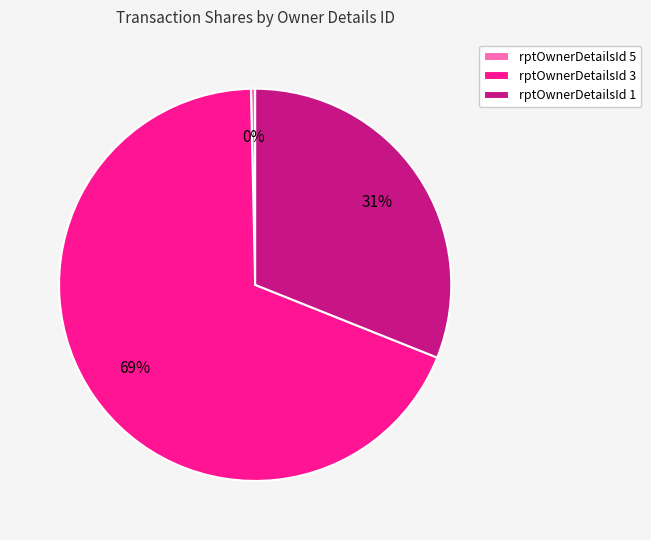

Which category has the smallest portion of the pie?

rptOwnerDetailsId 5